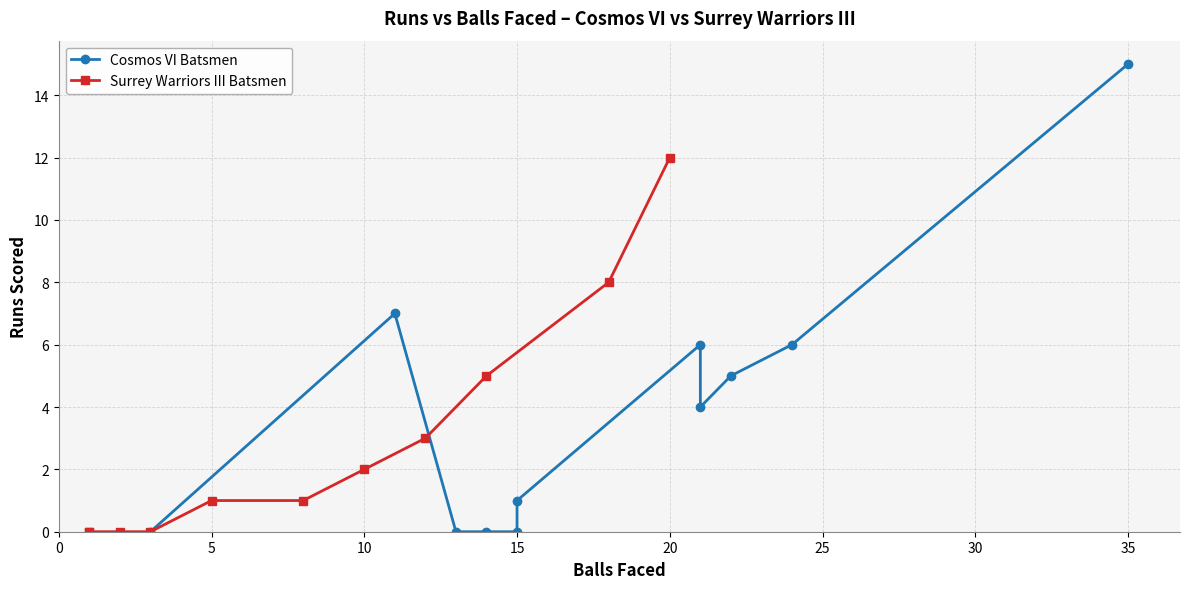

What is the difference between the maximum and minimum values in the Surrey Warriors III Batsmen series?

12